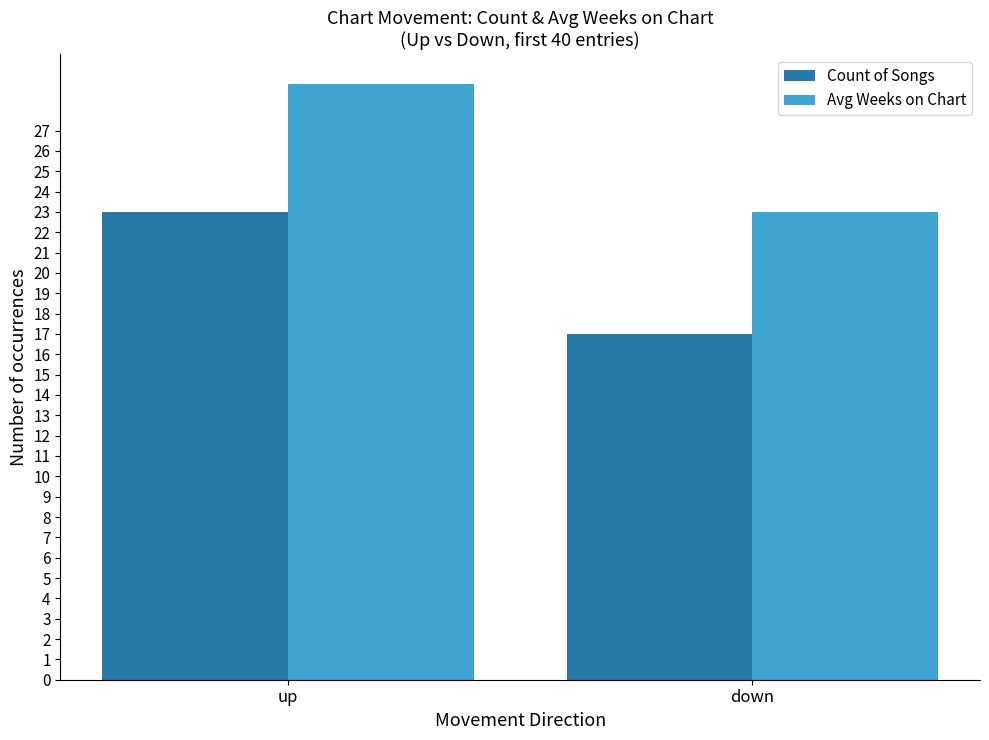

List the series in order of their overall mean, highest first.

Avg Weeks on Chart, Count of Songs